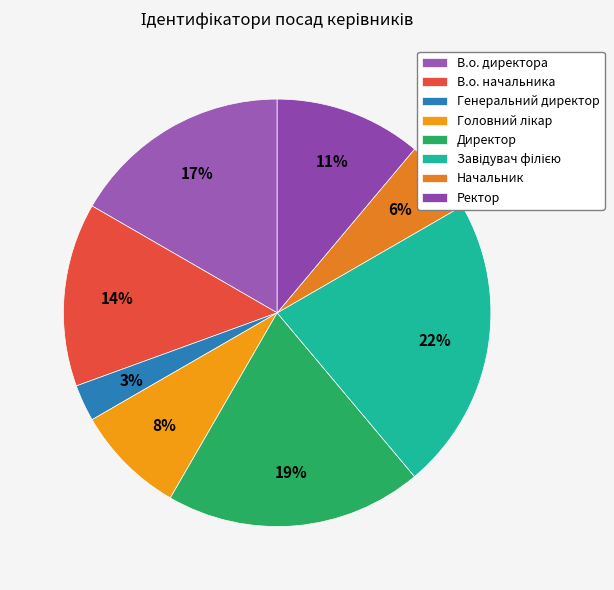

Is Головний лікар the majority of the pie?

No